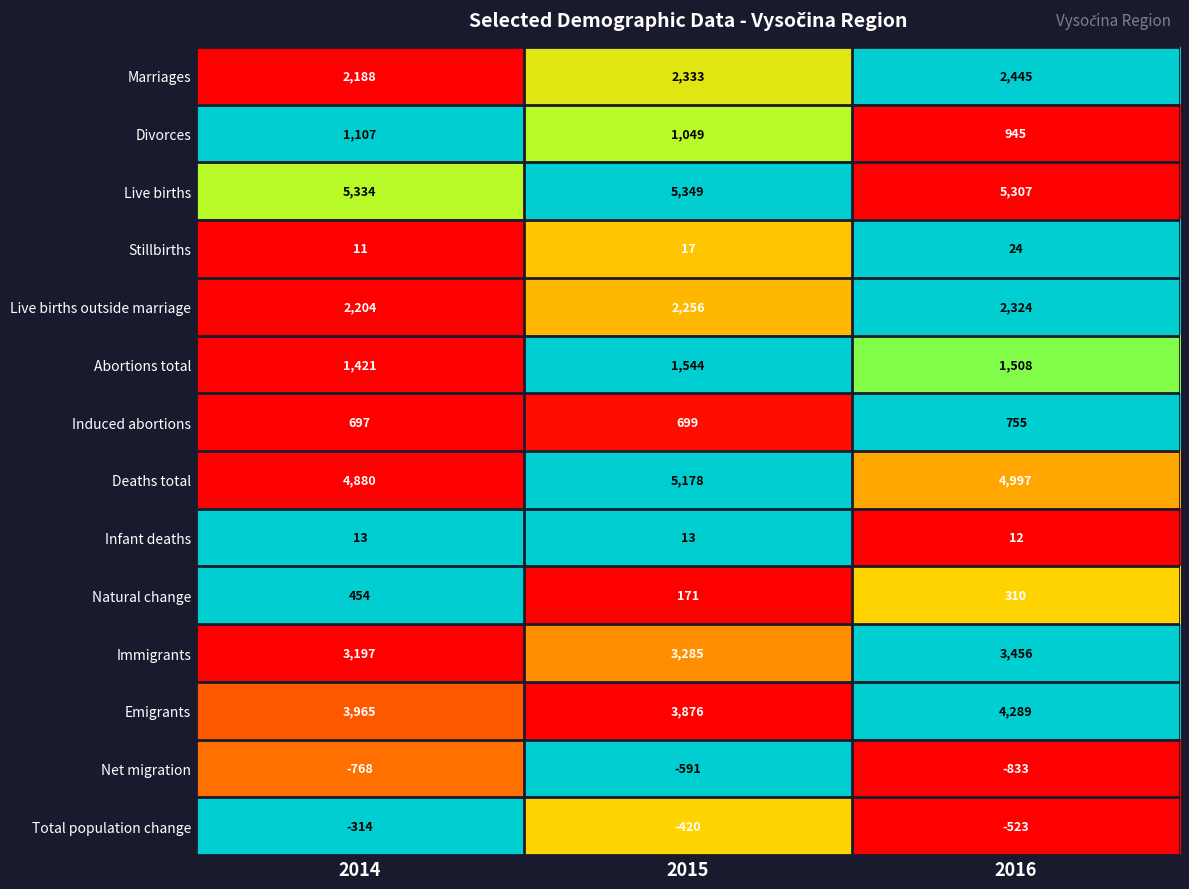

What is the difference between the Abortions total values at 2016 and 2014?

87